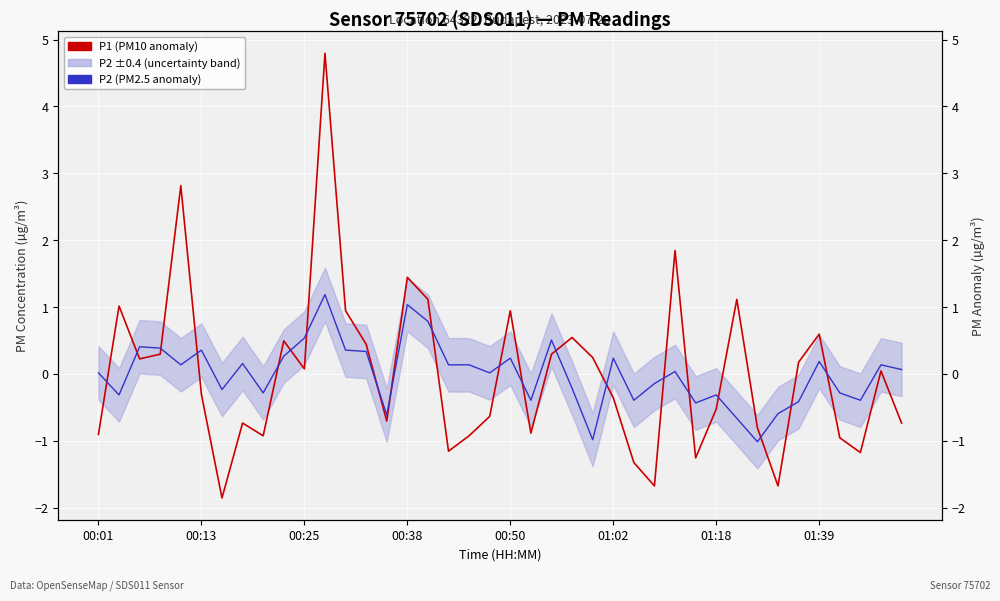

The value of P1 (PM10 anomaly) at 00:38 is 1.4. True or false?

True